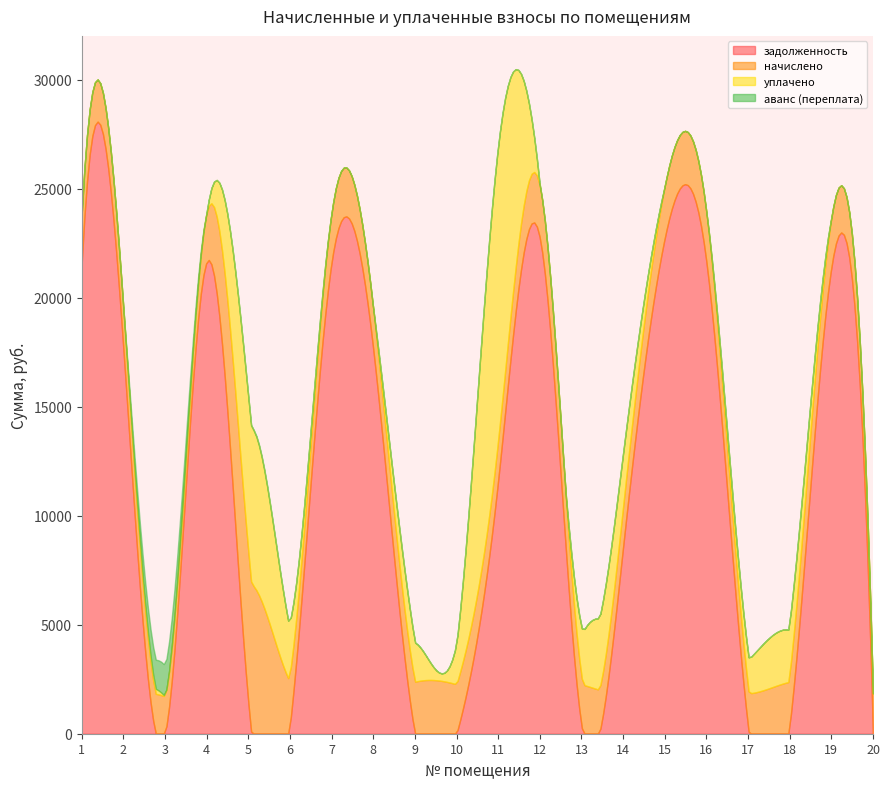

What are all the series names shown in the legend?

задолженность, начислено, уплачено, аванс (переплата)